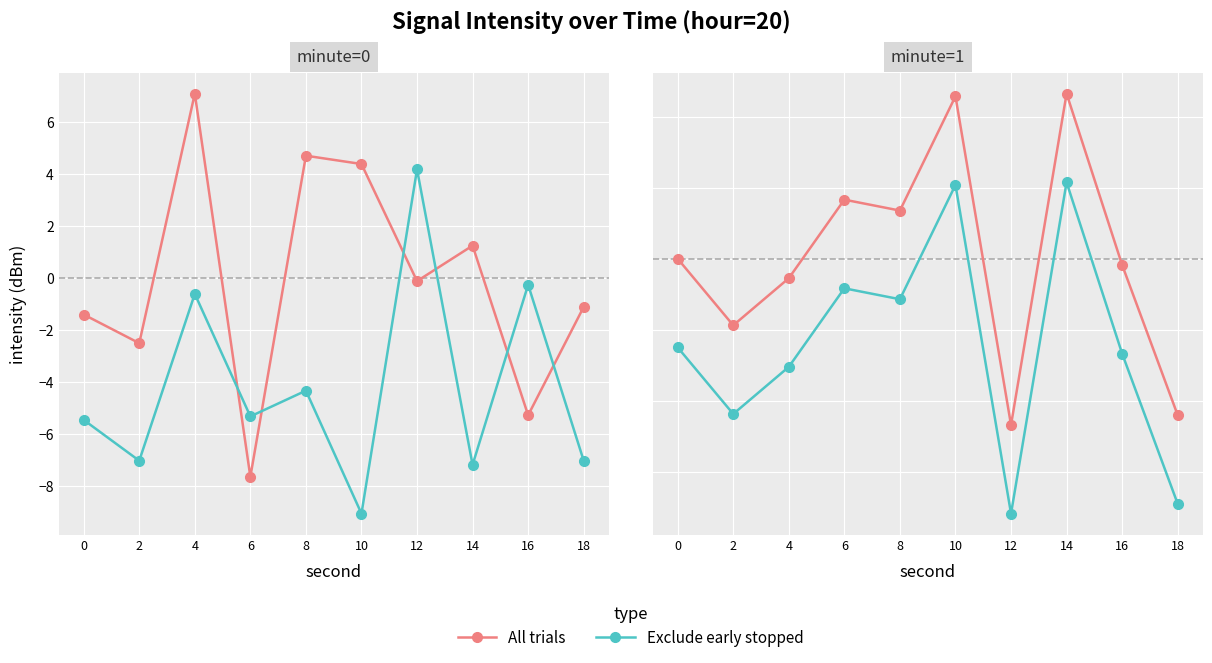

What is the average value of the All trials series?

0.1